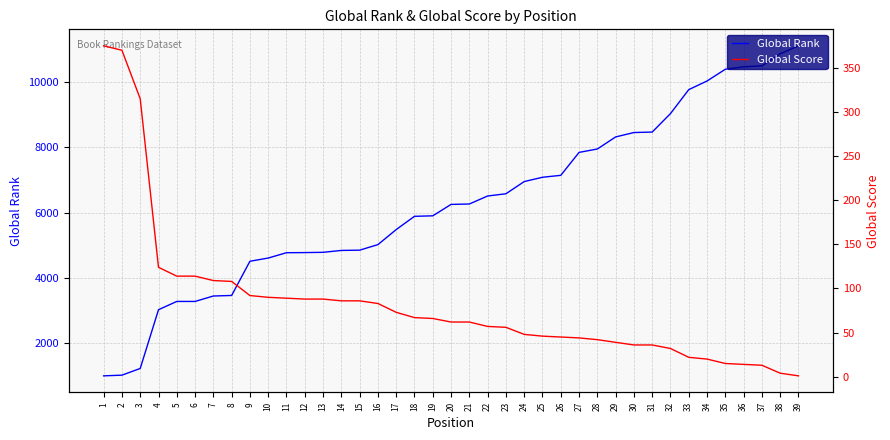

Reading left to right, transcribe all the data shown in this chart.

Global Rank: 1003	1024	1229	3027	3280	3280	3446	3463	4510	4608	4771	4775	4783	4841	4849	5019	5479	5885	5900	6249	6262	6507	6575	6948	7080	7139	7841	7945	8314	8449	8463	9029	9762	10026	10386	10460	10489	10858	11102
Global Score: 375	370	315	124	114	114	109	108	92	90	89	88	88	86	86	83	73	67	66	62	62	57	56	48	46	45	44	42	39	36	36	32	22	20	15	14	13	4	1